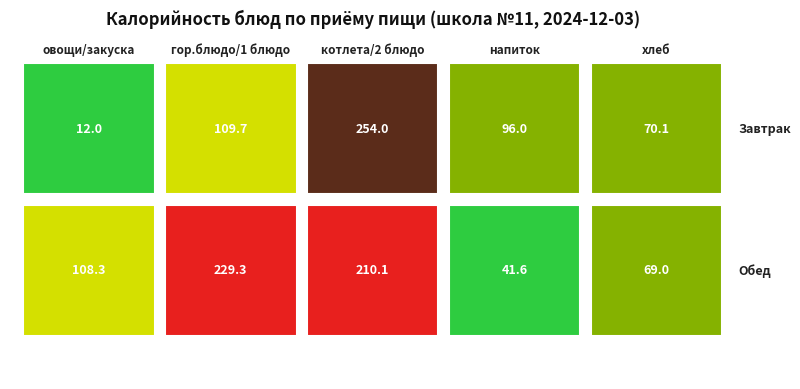

What is the sum of the Завтрак values at хлеб and напиток?

166.2